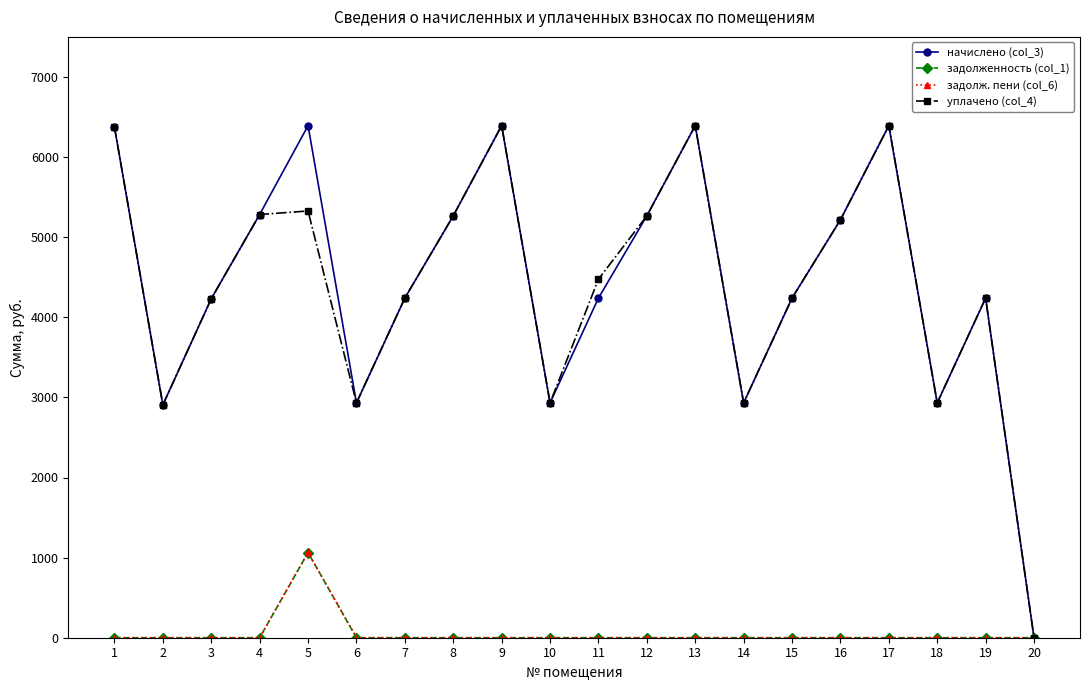

What is the highest value of the уплачено (col_4) series?

6392.2